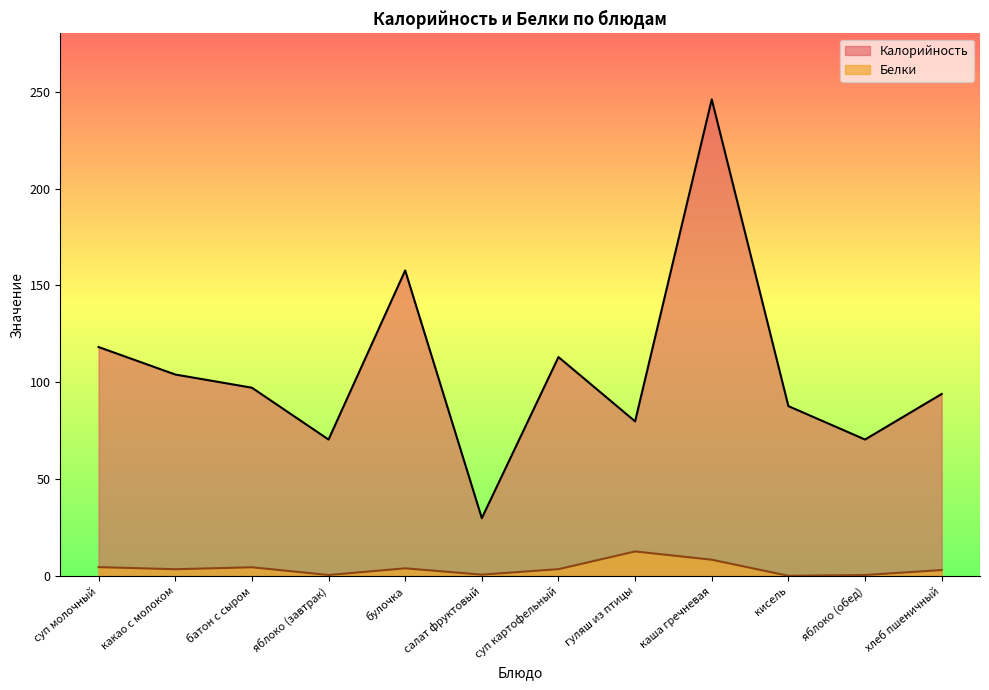

What is the sum of all Белки values?

47.1